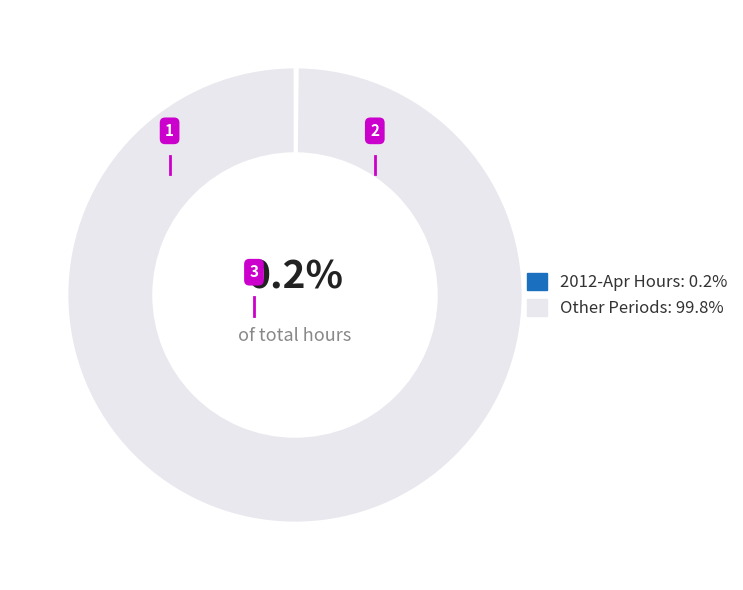

Is there a majority slice in this chart?

Yes